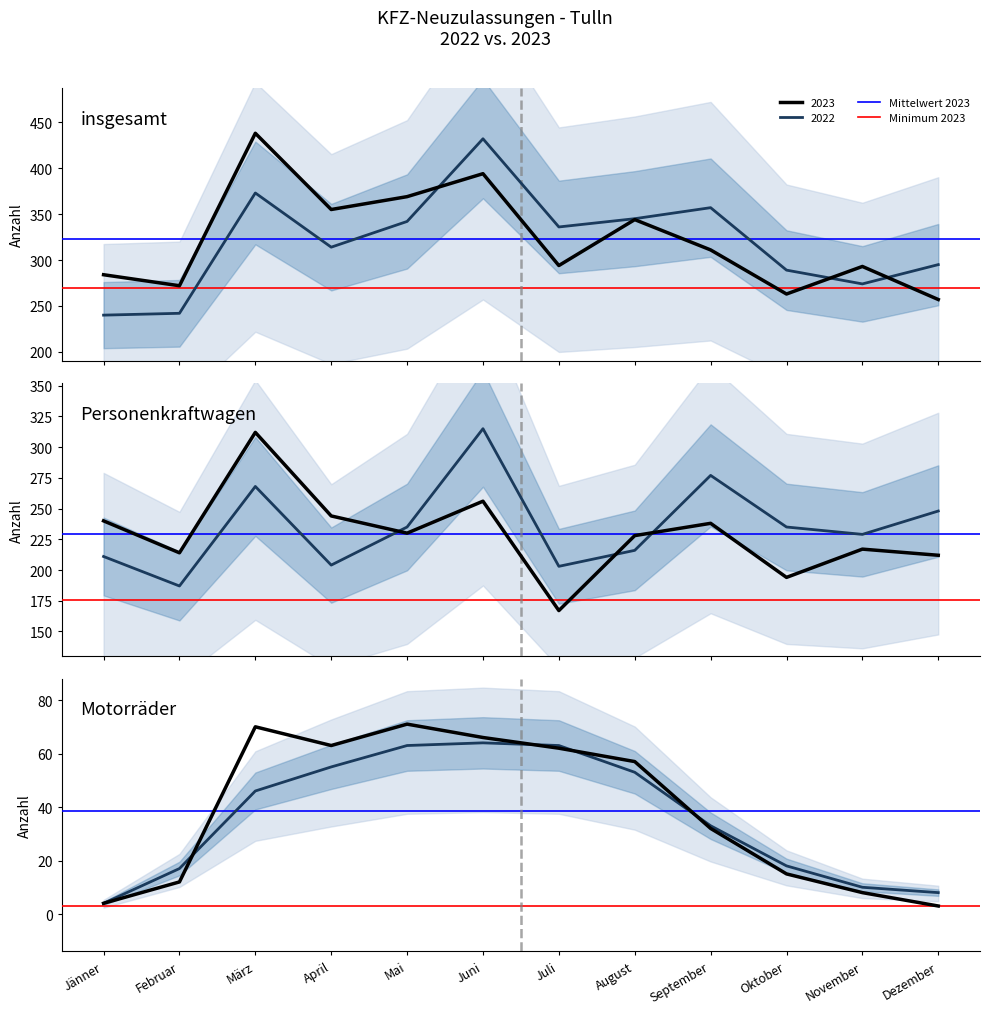

What is the sum of the Minimum 2023 values at Jänner and Februar?

6.3